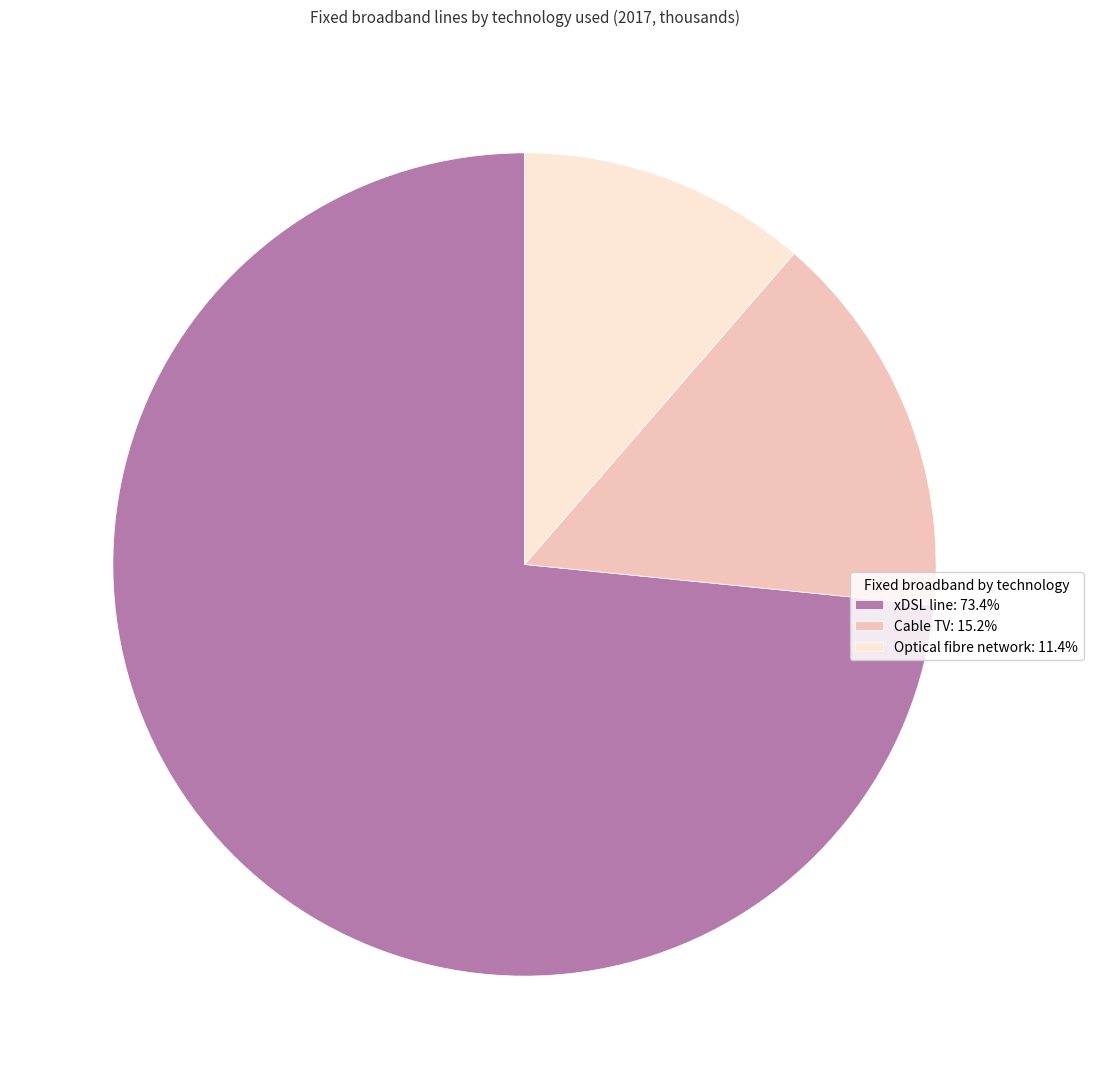

Is there any slice that represents more than half of the pie?

Yes